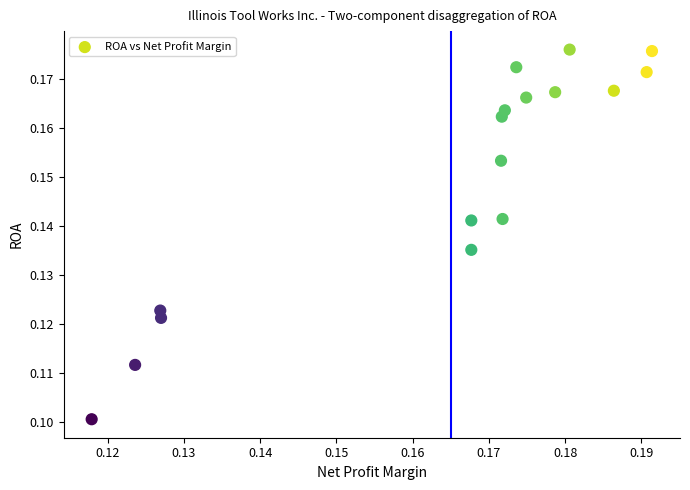

Count the number of points in this scatter plot.

17